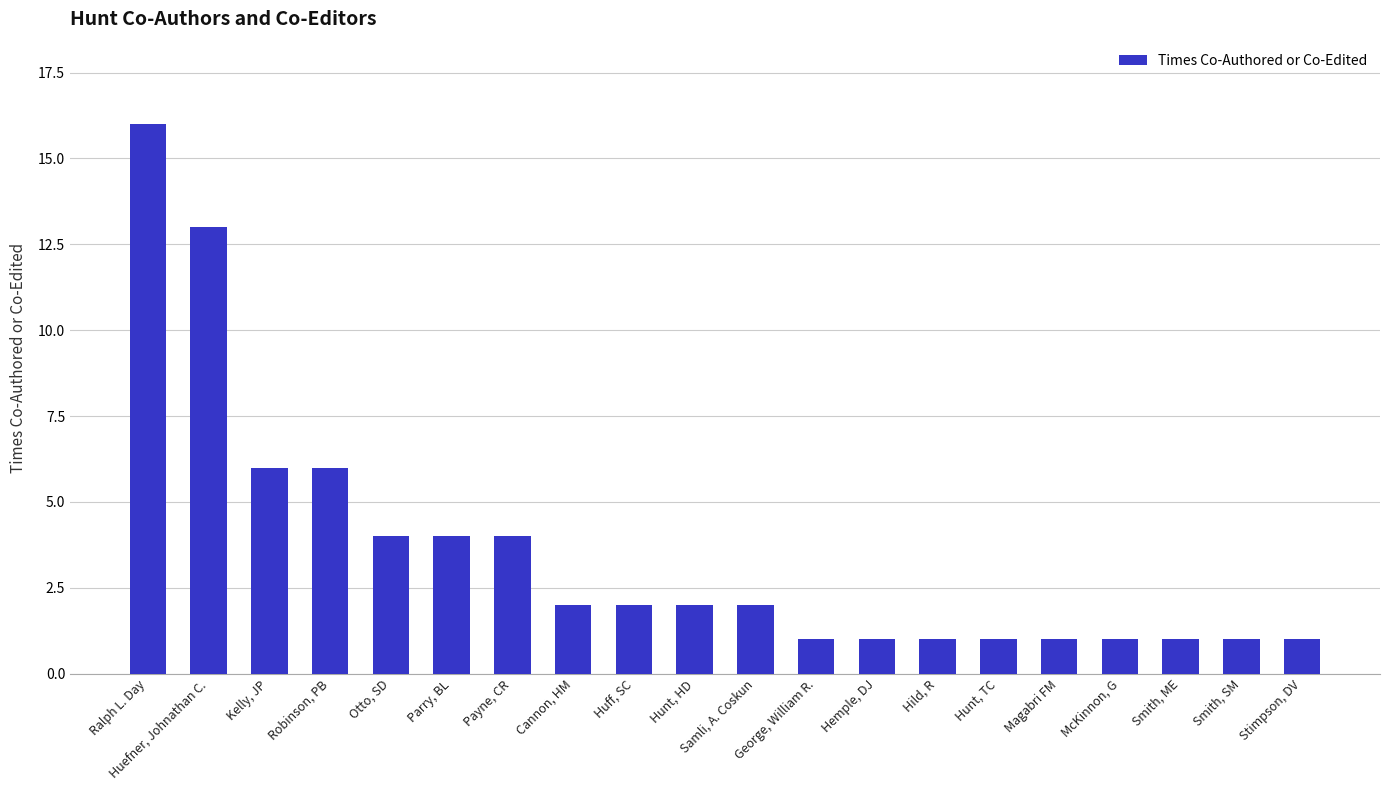

What position from the left is Payne, CR?

7